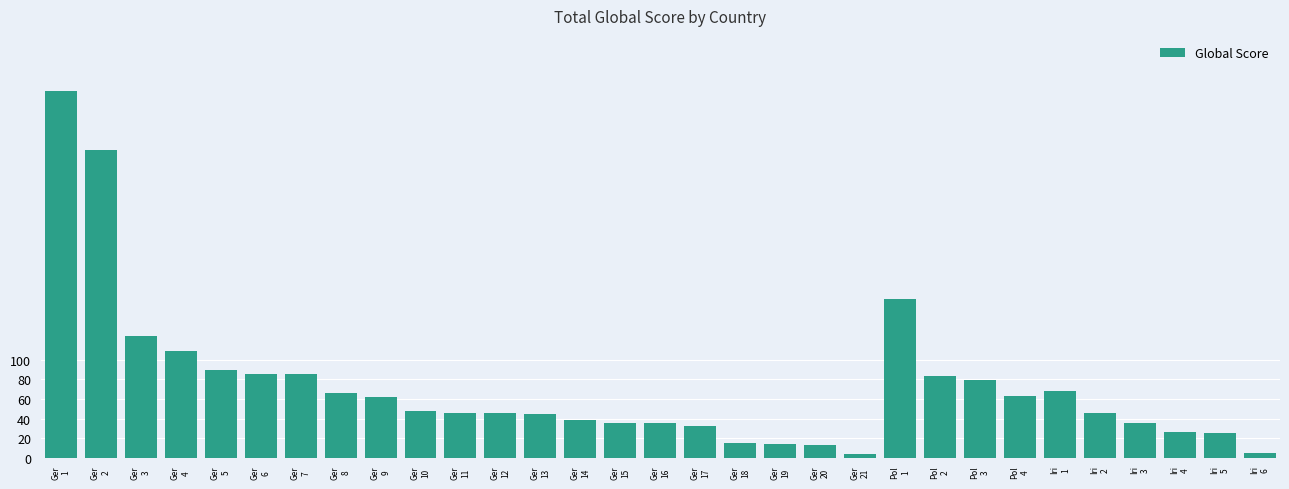

How many series are shown in this chart?

1